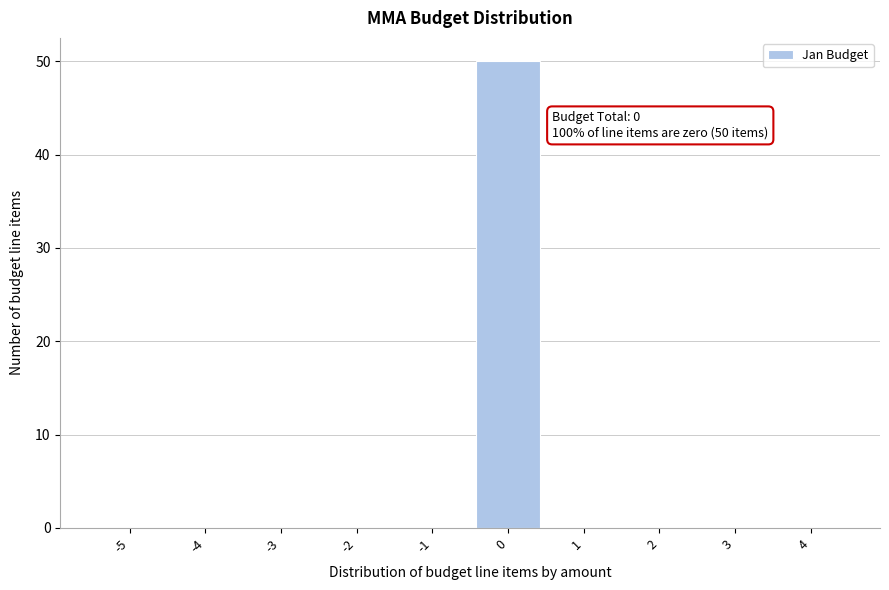

Reading left to right, transcribe all the data shown in this chart.

-5=0	-4=0	-3=0	-2=0	-1=0	0=50	1=0	2=0	3=0	4=0